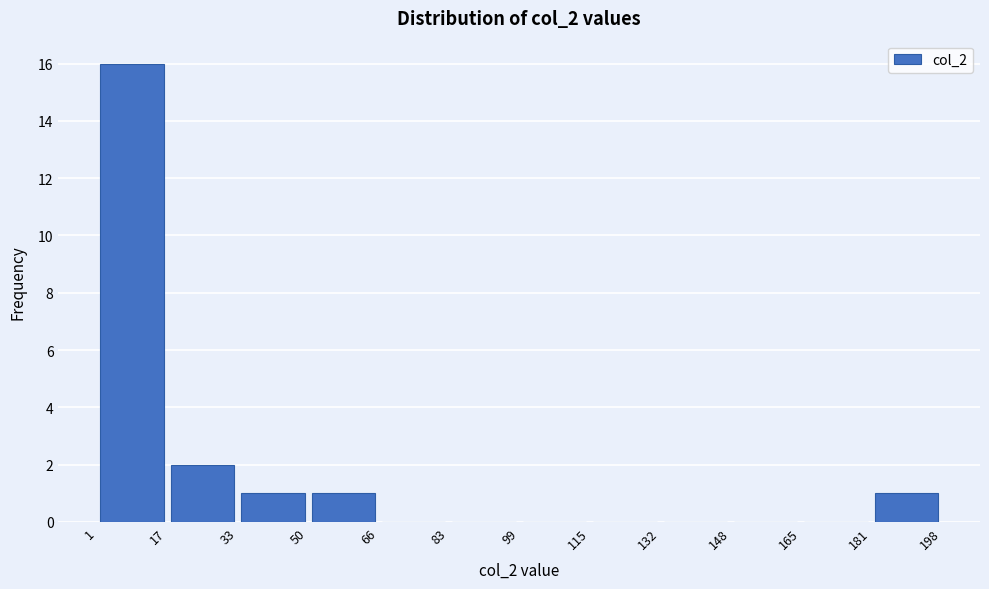

Reading left to right, list every bar in this chart as the range it spans on the x-axis followed by its height. The values are not printed on the chart, so give them approximately, as read against the axis.

1 to 17: 16
17 to 33: 2
33 to 50: 1
50 to 66: 1
66 to 83: 0
83 to 99: 0
99 to 115: 0
115 to 132: 0
132 to 148: 0
148 to 165: 0
165 to 181: 0
181 to 198: 1